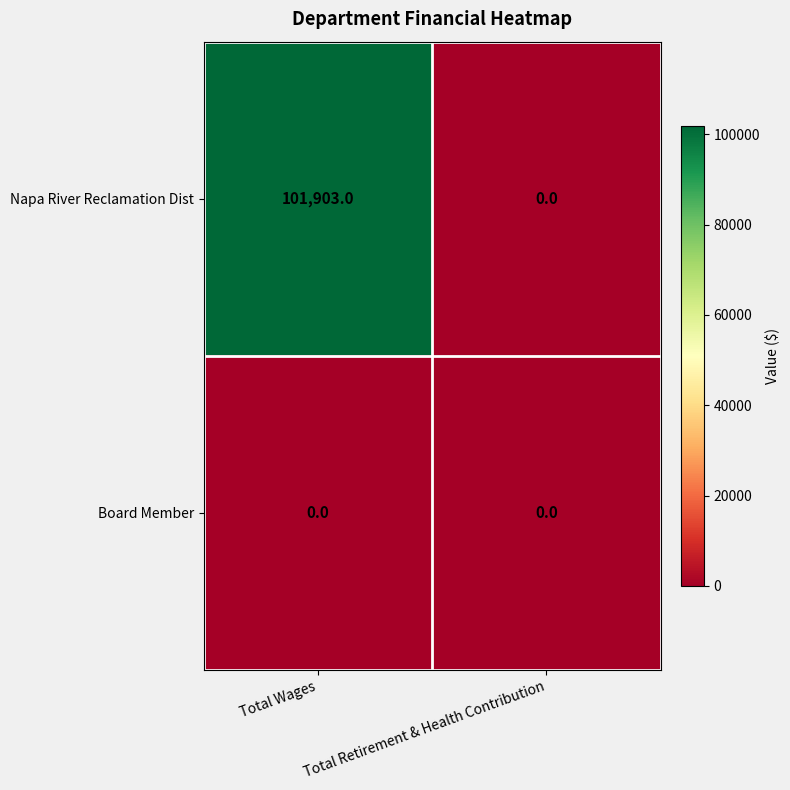

Which series changed the most between Total Wages and Total Retirement & Health Contribution?

Napa River Reclamation Dist